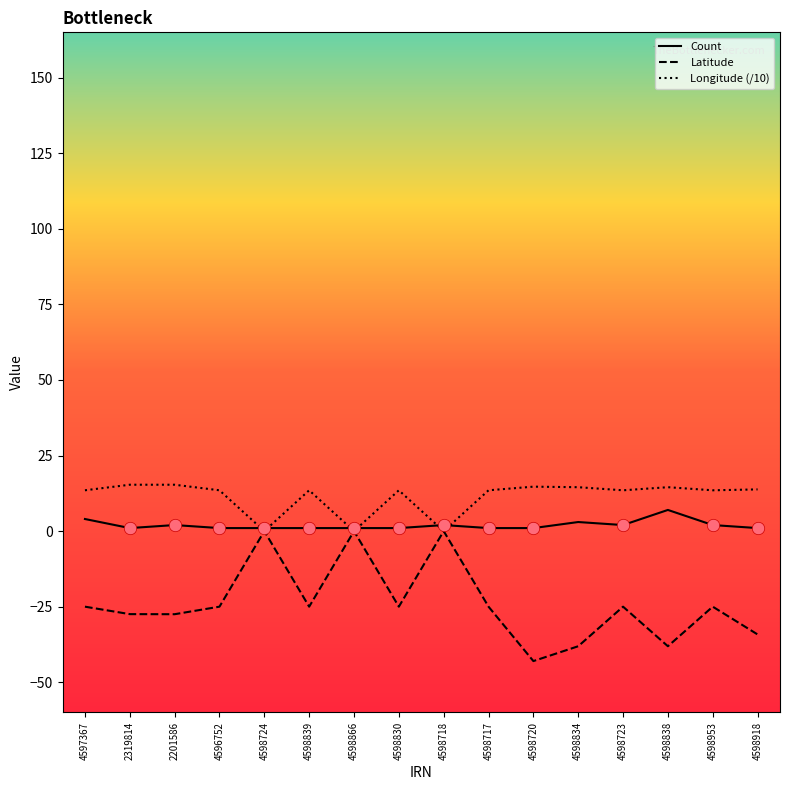

What is the total value across all series at 4598839?

-10.5